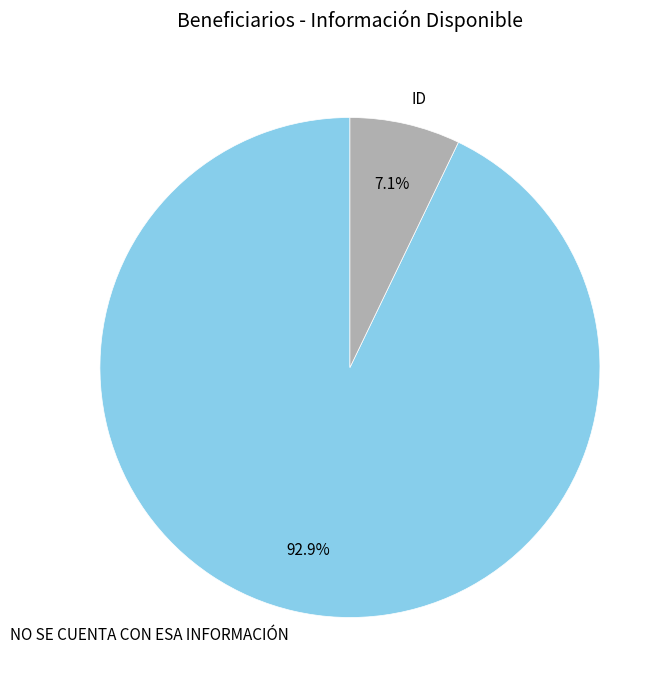

How many segments does this pie chart have?

2